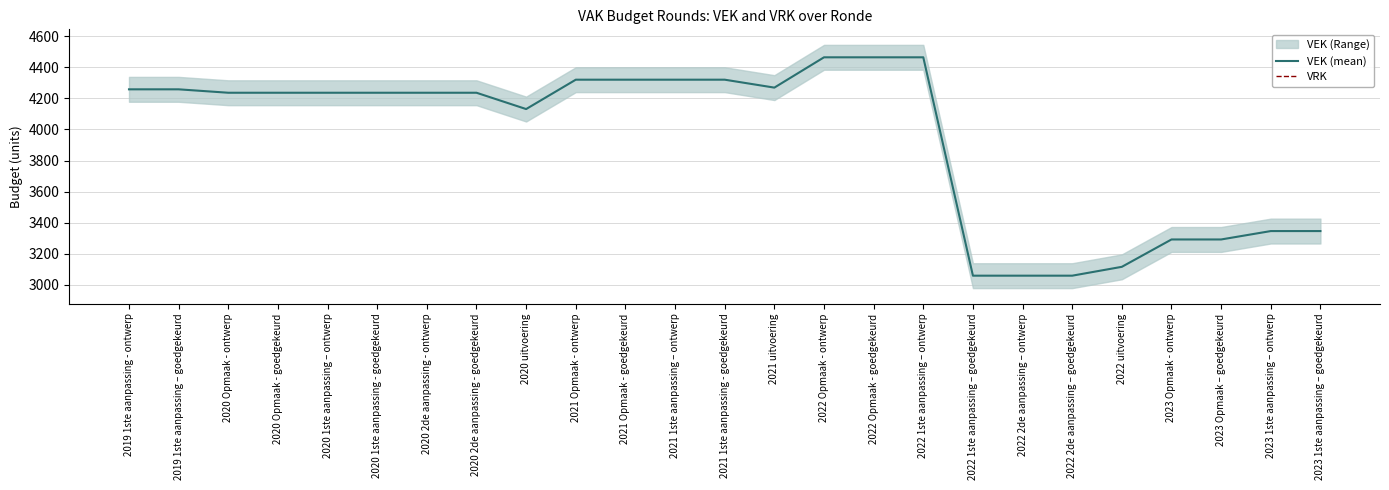

The value of VEK (mean) at 2023 Opmaak – goedgekeurd is 1903. True or false?

False